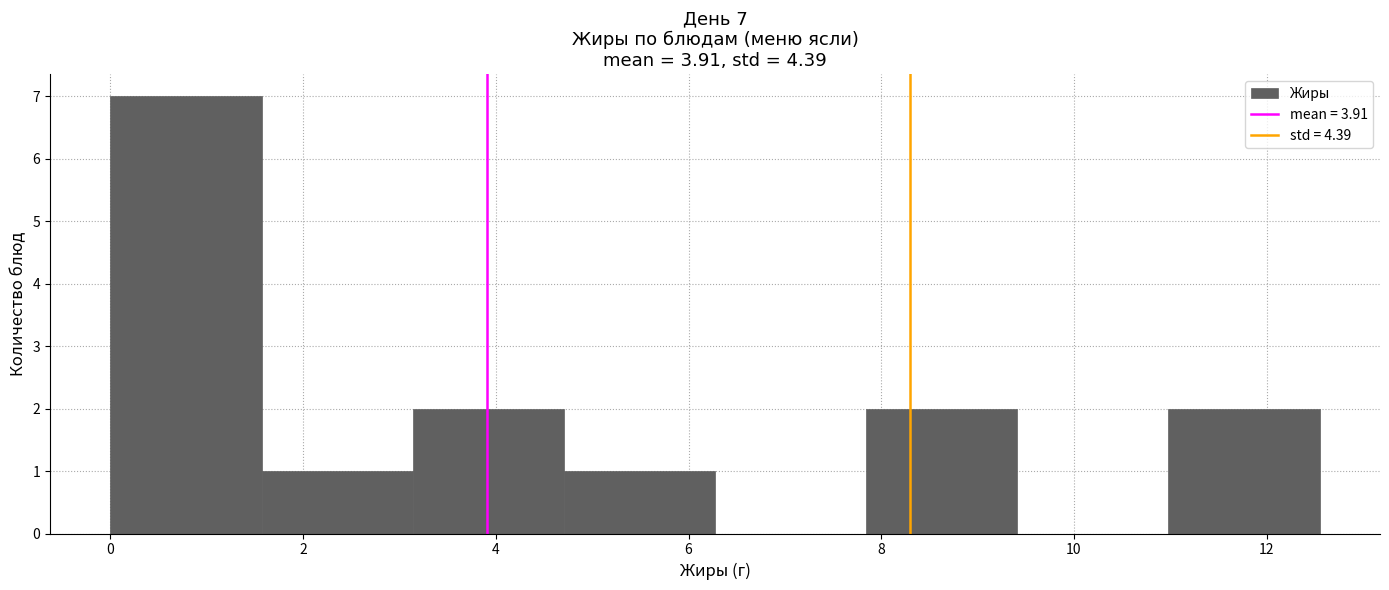

Over which range of the x-axis is the bar tallest?

0.0 to 1.6